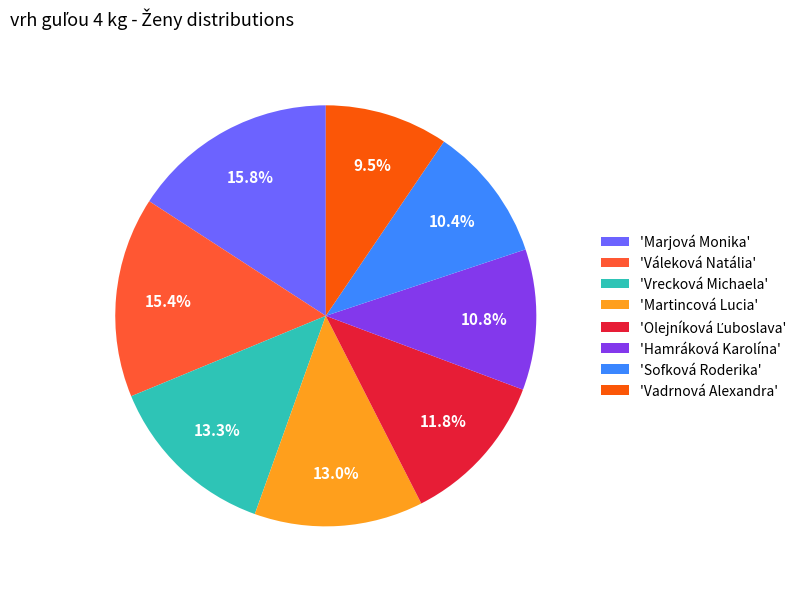

Does 'Martincová Lucia' account for over 50% of the chart?

No